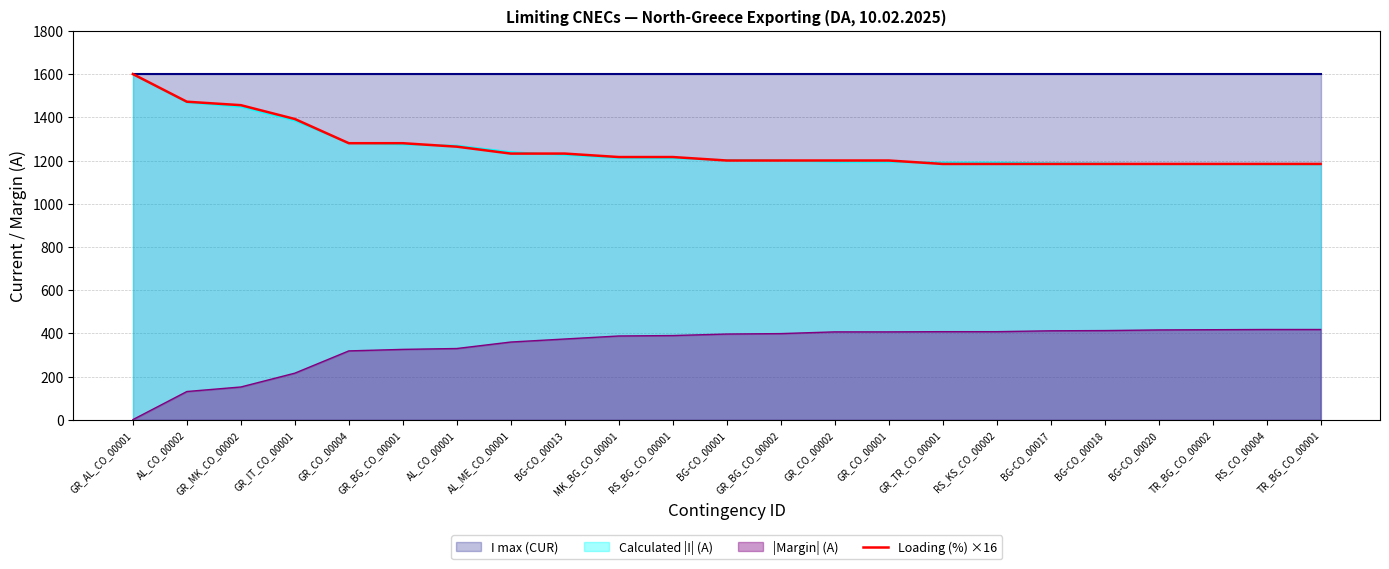

Does the chart display data point markers on the line(s)?

No